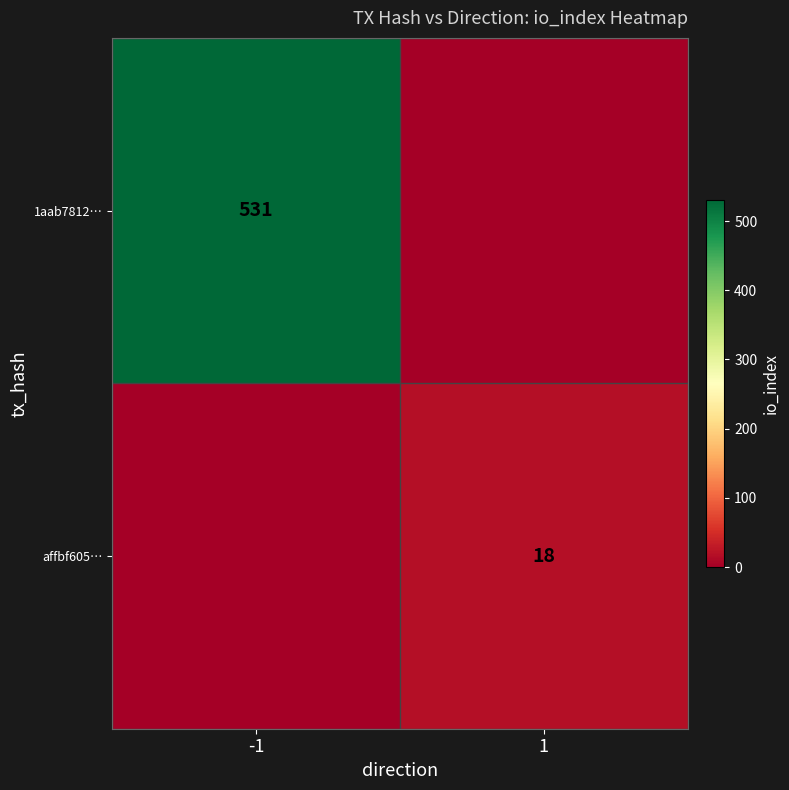

The value of affbf605… at 1 is 6. True or false?

False